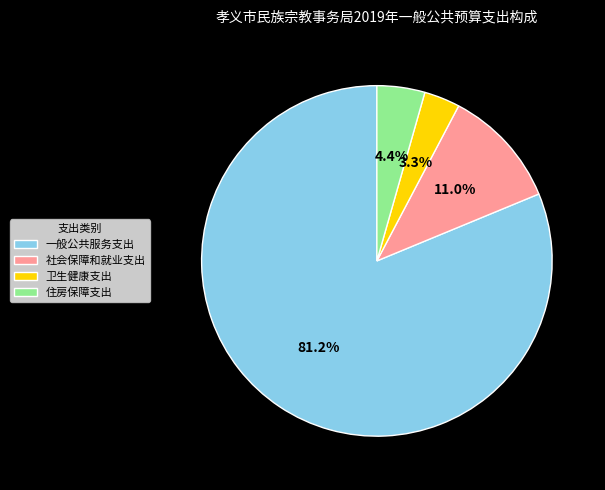

Rank the categories by value from lowest to highest.

卫生健康支出, 住房保障支出, 社会保障和就业支出, 一般公共服务支出